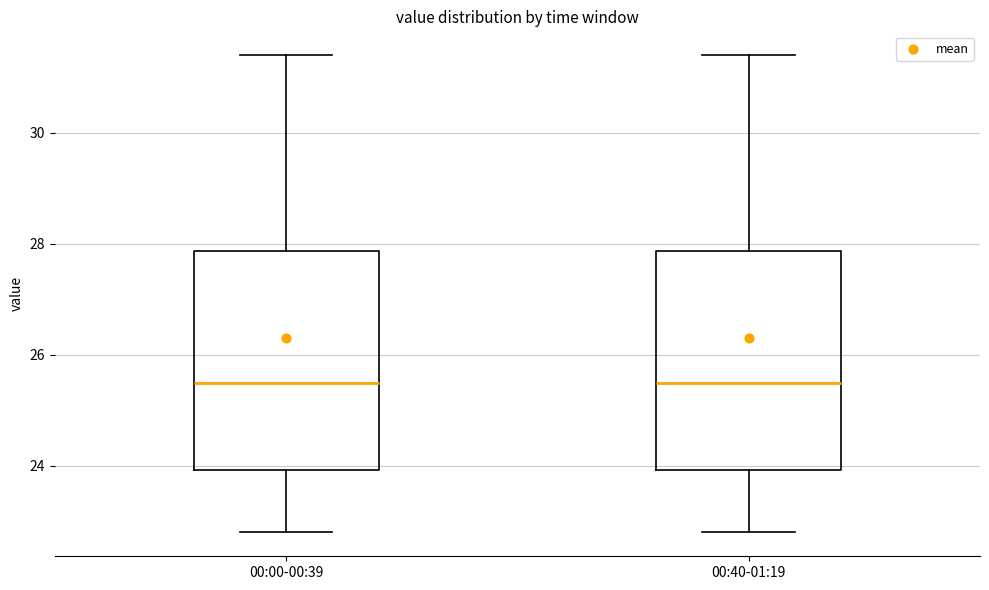

Reading left to right, transcribe this box plot: for each box, give where its median line is, the range the box spans, and where its two whiskers end, as read against the y-axis. The values are not printed on the chart, so give them approximately, as read against the axis.

00:00-00:39: median 25.6, box 24.0 to 27.8, whiskers 22.8 to 31.4
00:40-01:19: median 25.6, box 24.0 to 27.8, whiskers 22.8 to 31.4